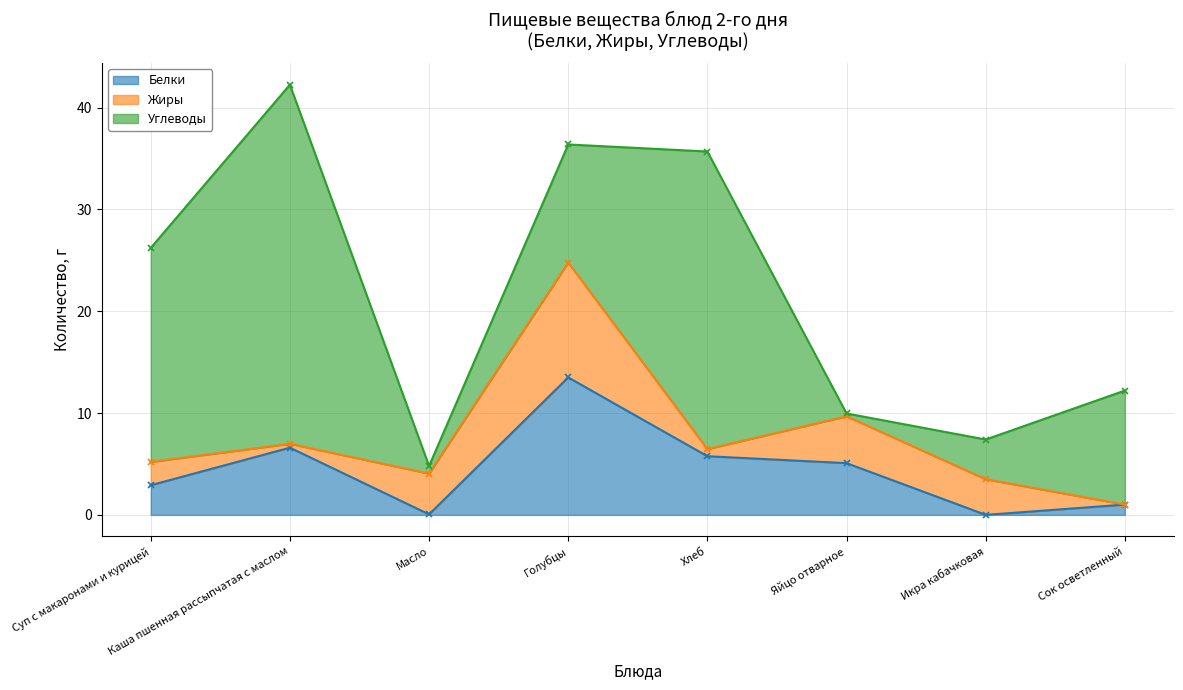

How many lines are shown in the chart?

3